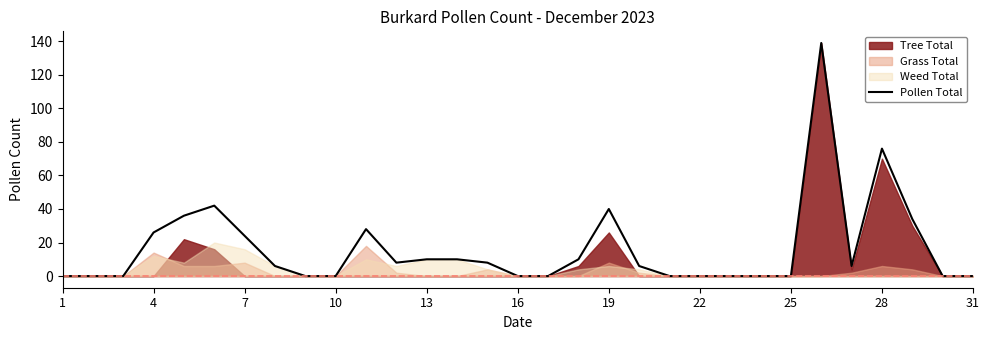

Where is Pollen Total nearest to the value 69?

28